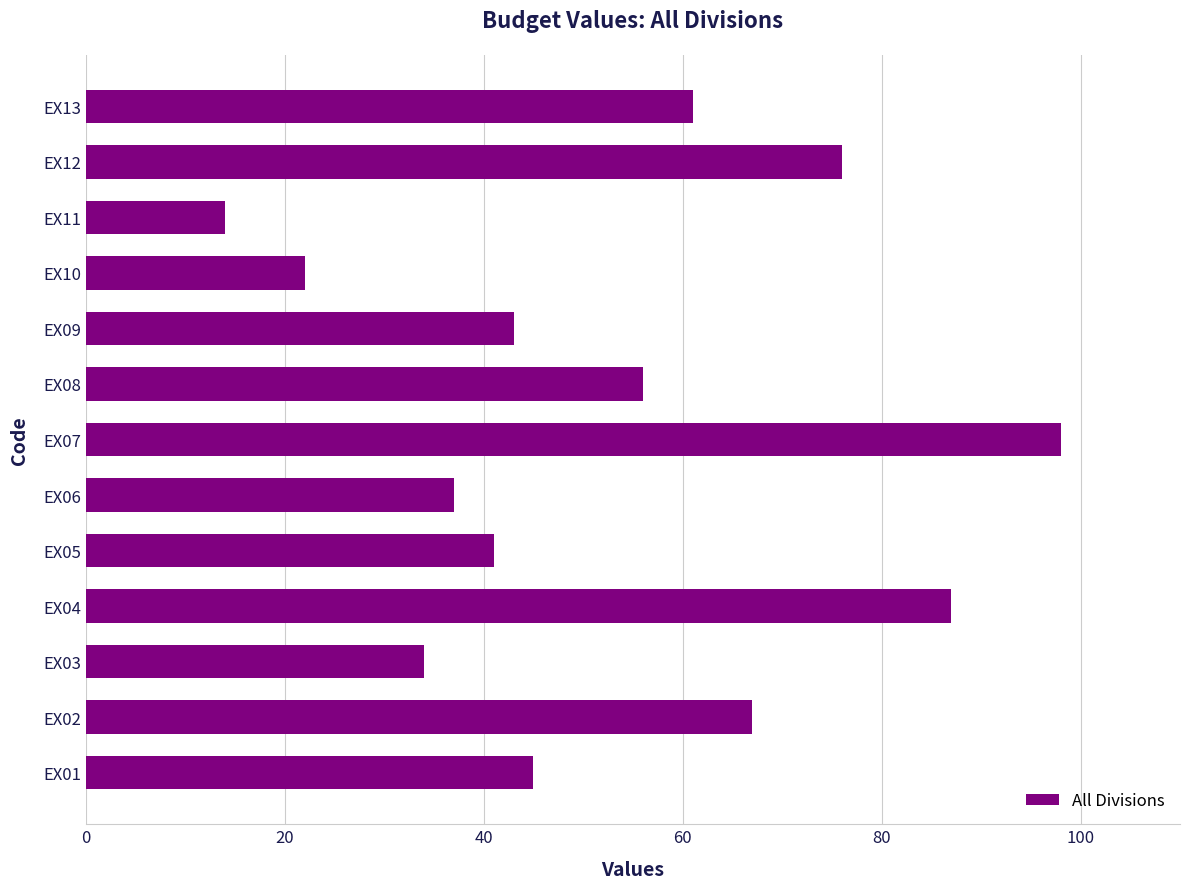

Count the number of data series in this chart.

1